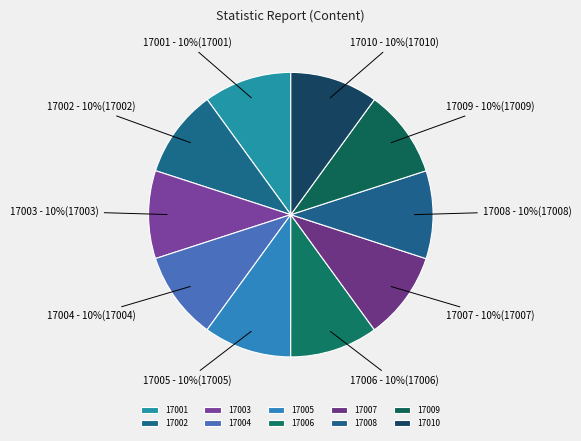

Is 17001 the majority of the pie?

No